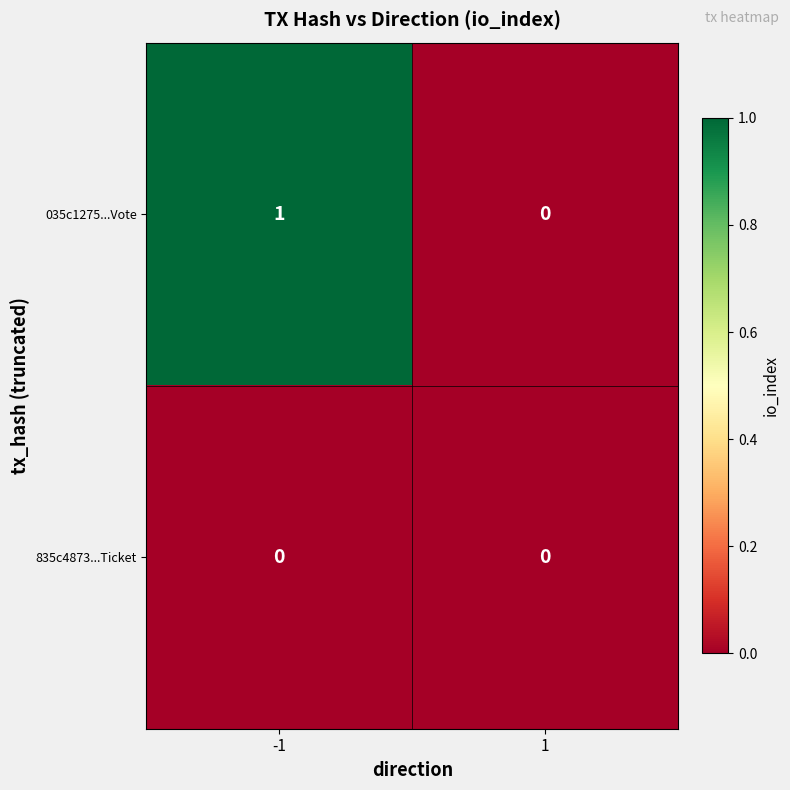

True or false: 835c4873...Ticket has a value of 0 at 1.

True